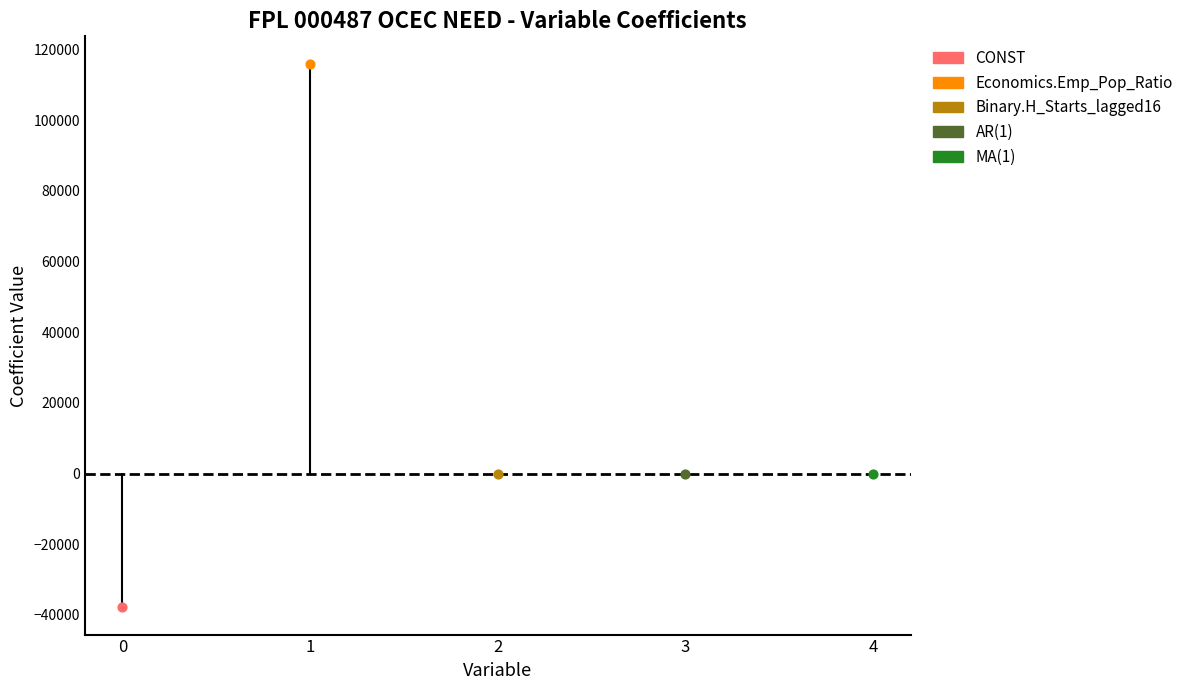

Which series contains the highest Y value?

Economics.Emp_Pop_Ratio